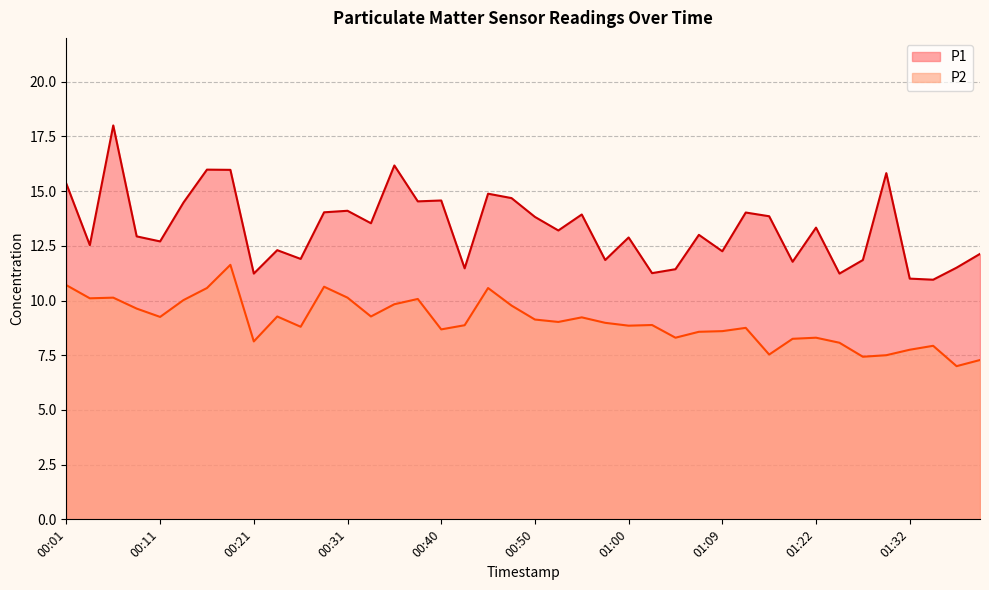

What is the maximum value shown in the chart?

18.0